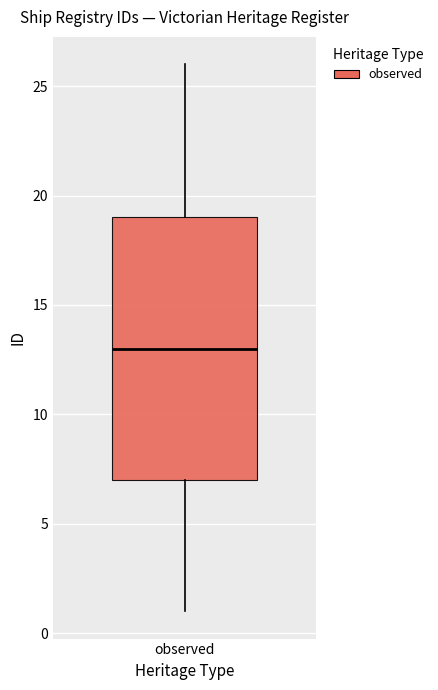

Transcribe this box plot: give where the median line is, the range the box spans, and where the two whiskers end, as read against the y-axis. The values are not printed on the chart, so give them approximately, as read against the axis.

median 13, box 7 to 19, whiskers 1 to 26